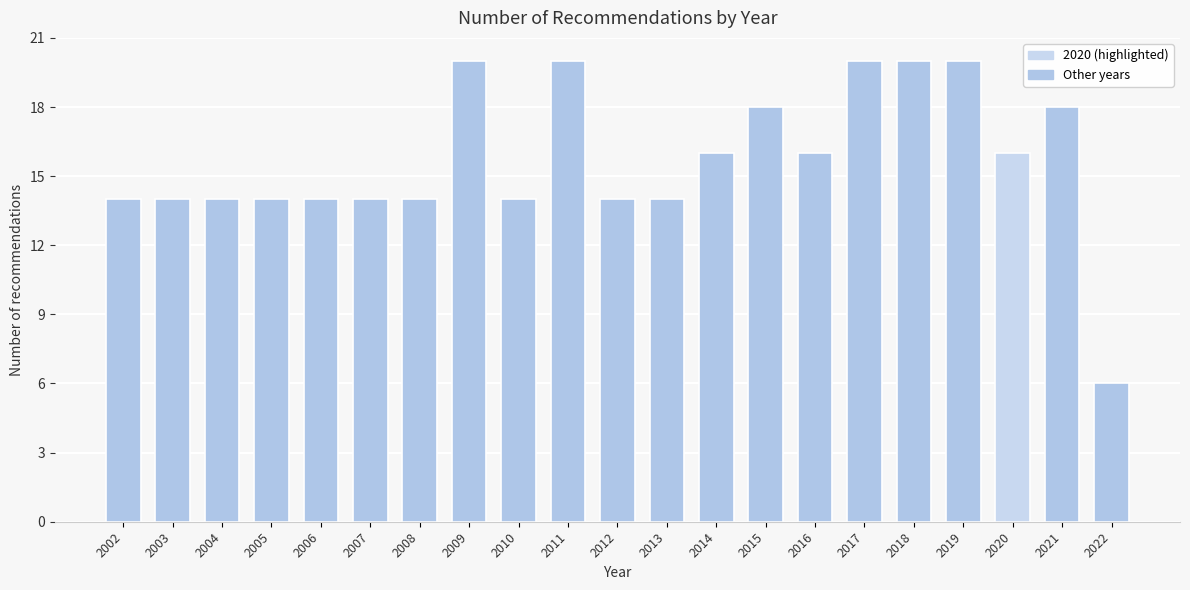

Reading left to right, transcribe all the data shown in this chart.

2002=14	2003=14	2004=14	2005=14	2006=14	2007=14	2008=14	2009=20	2010=14	2011=20	2012=14	2013=14	2014=16	2015=18	2016=16	2017=20	2018=20	2019=20	2020=16	2021=18	2022=6